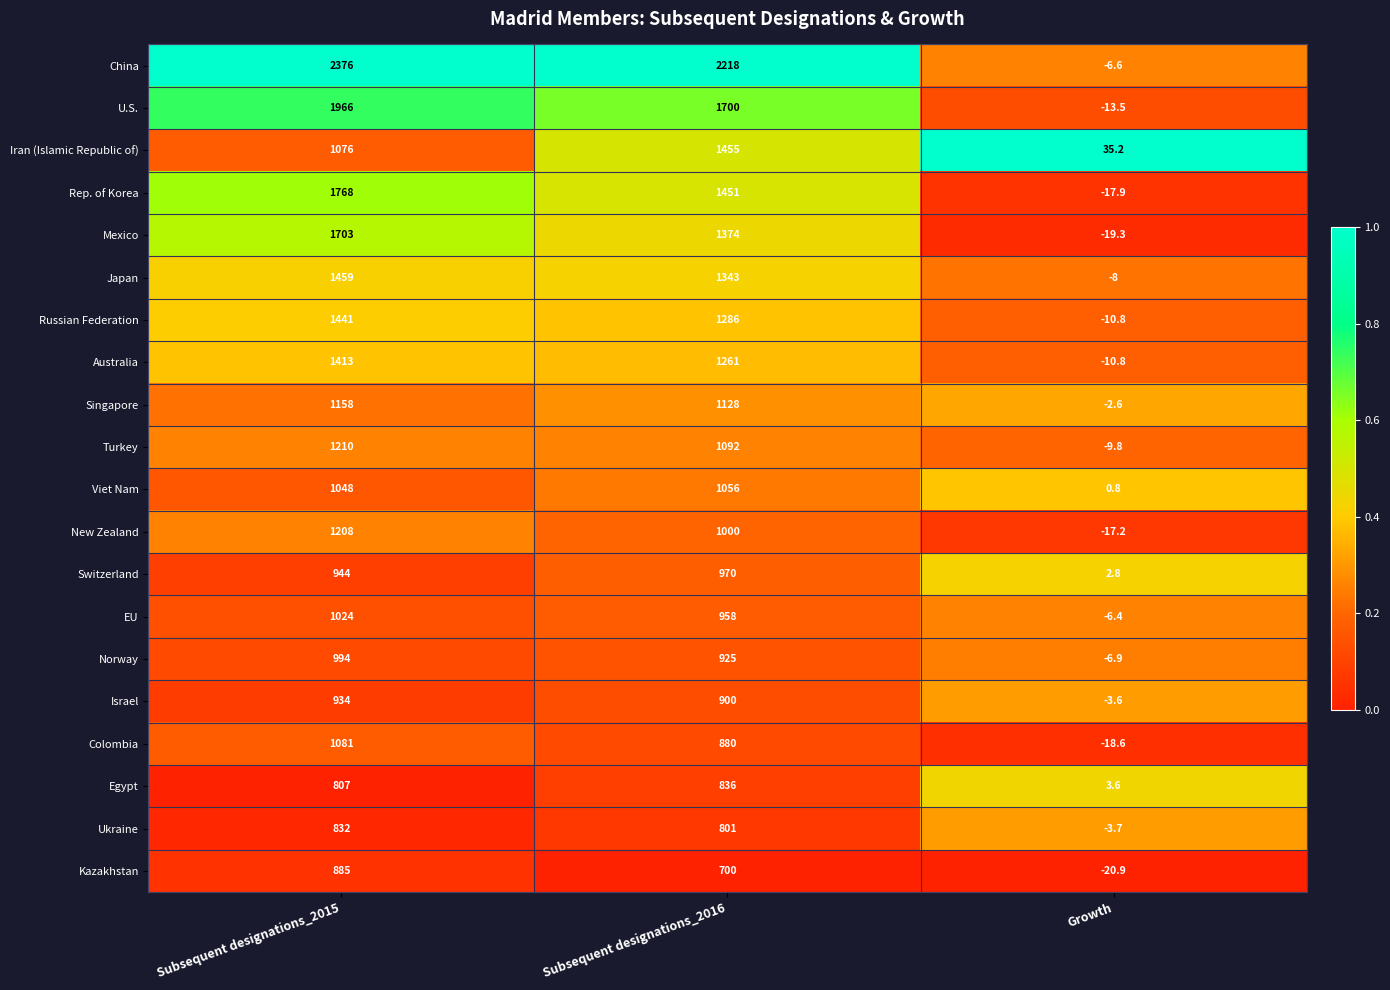

What is the sum of all Russian Federation values?

2716.2